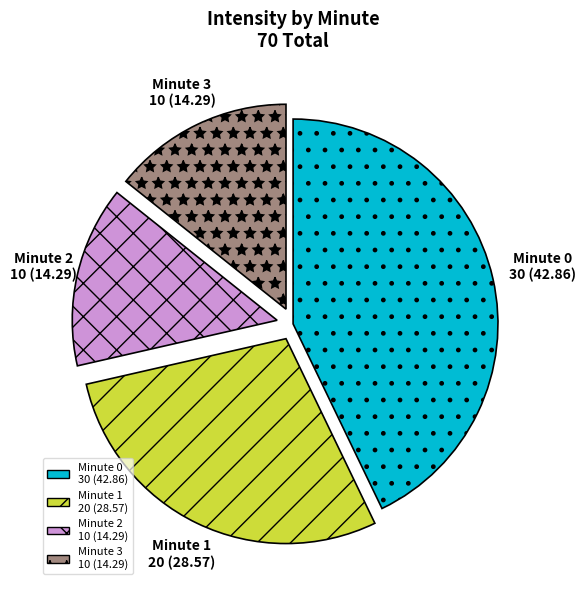

Is there a majority slice in this chart?

No